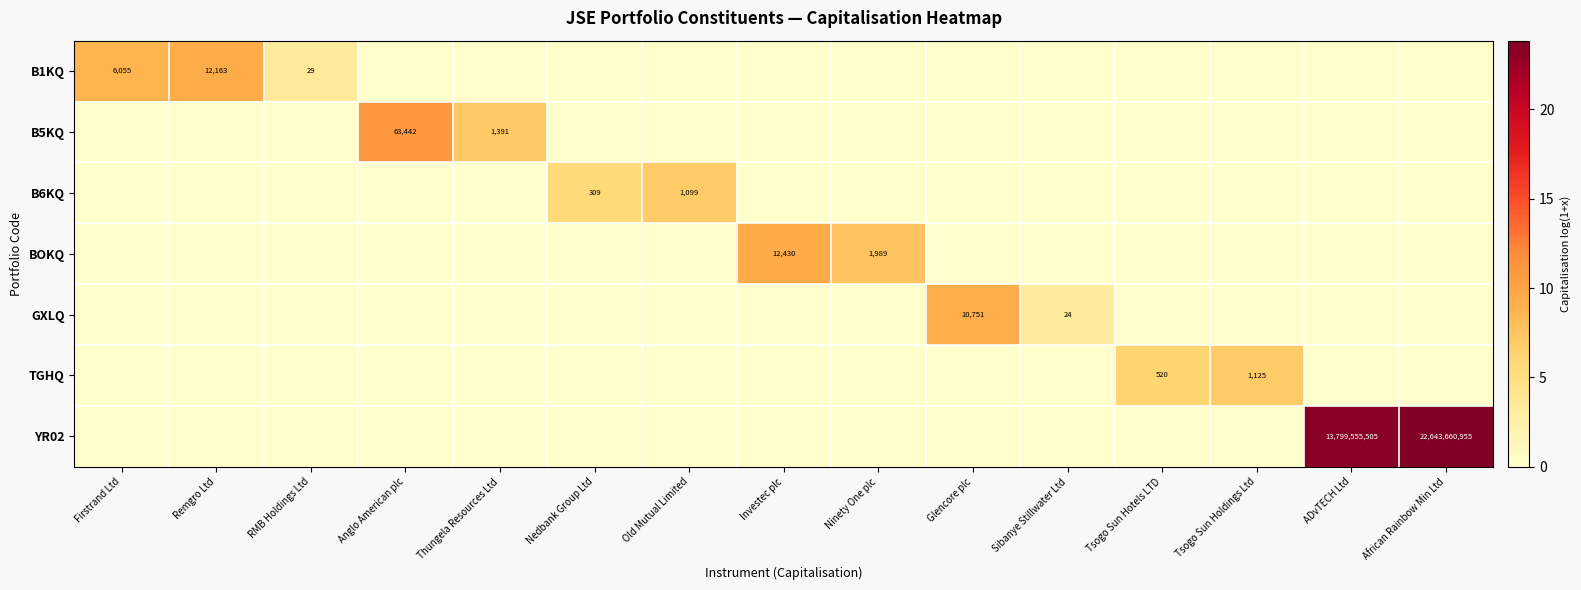

The value of GXLQ at Glencore plc is 2354. True or false?

False